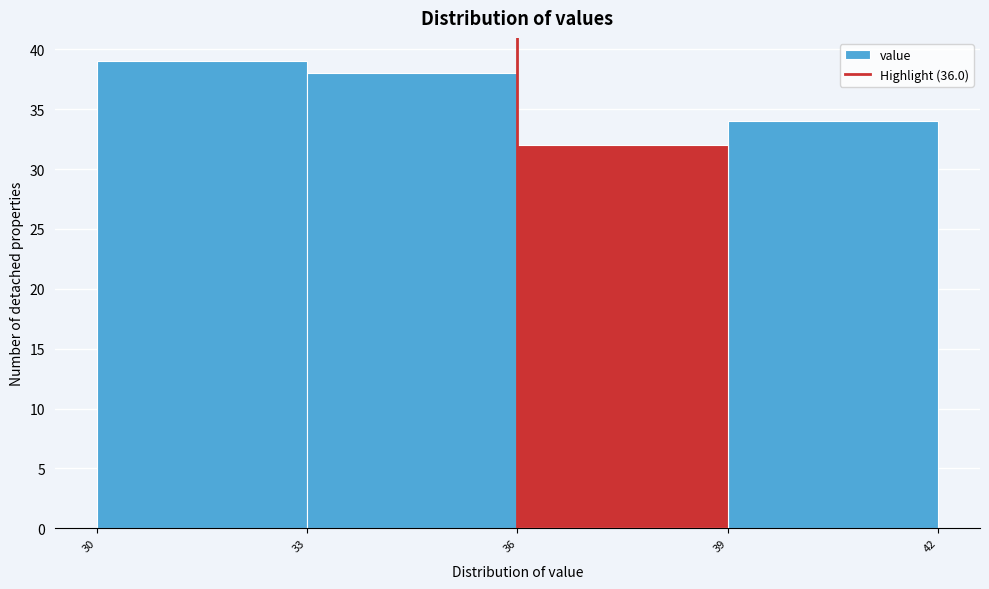

Reading left to right, list every bar in this chart as the range it spans on the x-axis followed by its height. The values are not printed on the chart, so give them approximately, as read against the axis.

30 to 33: 39
33 to 36: 38
36 to 39: 32
39 to 42: 34